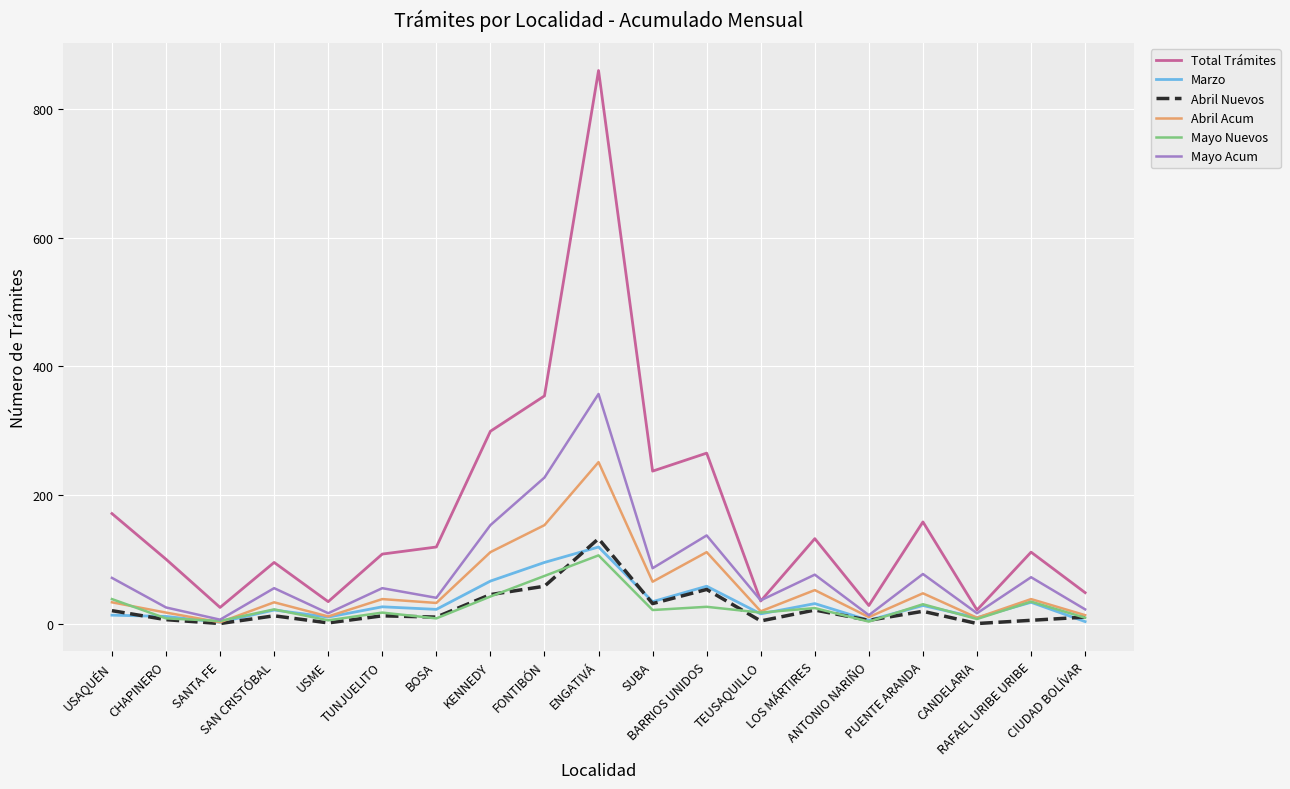

Does the chart display data point markers on the line(s)?

No